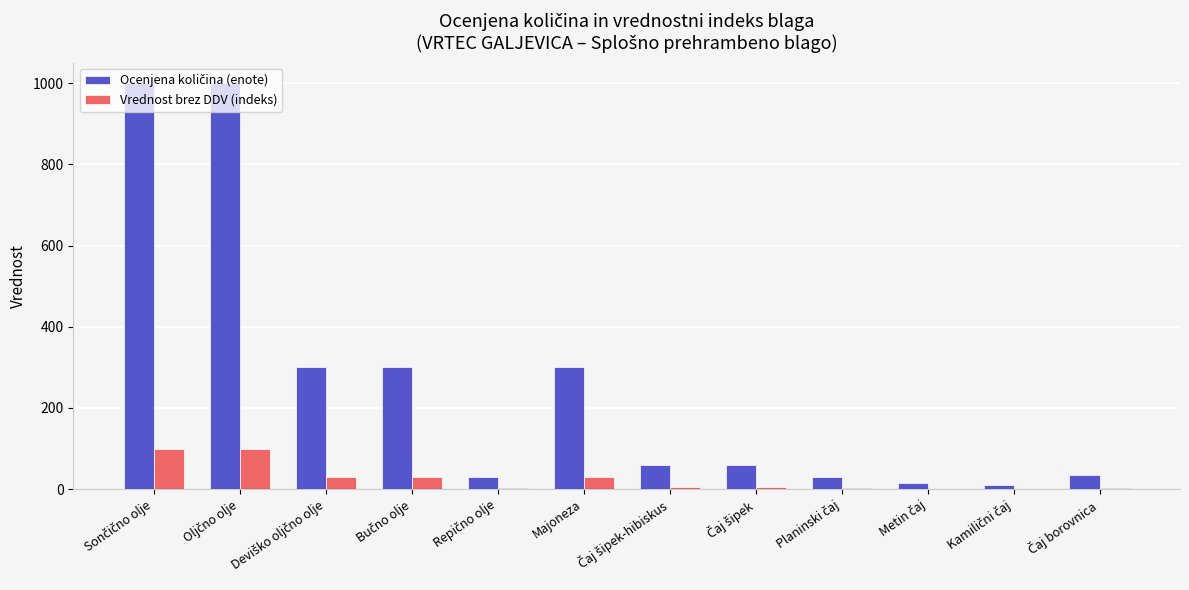

Reading right to left, transcribe all the data shown in this chart.

Ocenjena količina (enote): Čaj borovnica=35.0	Kamilični čaj=10.0	Metin čaj=15.0	Planinski čaj=30.0	Čaj šipek=60.0	Čaj šipek-hibiskus=60.0	Majoneza=300.0	Repično olje=30.0	Bučno olje=300.0	Deviško oljčno olje=300.0	Oljčno olje=1000.0	Sončično olje=1000.0
Vrednost brez DDV (indeks): Čaj borovnica=3.5	Kamilični čaj=1.0	Metin čaj=1.5	Planinski čaj=3.0	Čaj šipek=6.0	Čaj šipek-hibiskus=6.0	Majoneza=30.0	Repično olje=3.0	Bučno olje=30.0	Deviško oljčno olje=30.0	Oljčno olje=100.0	Sončično olje=100.0